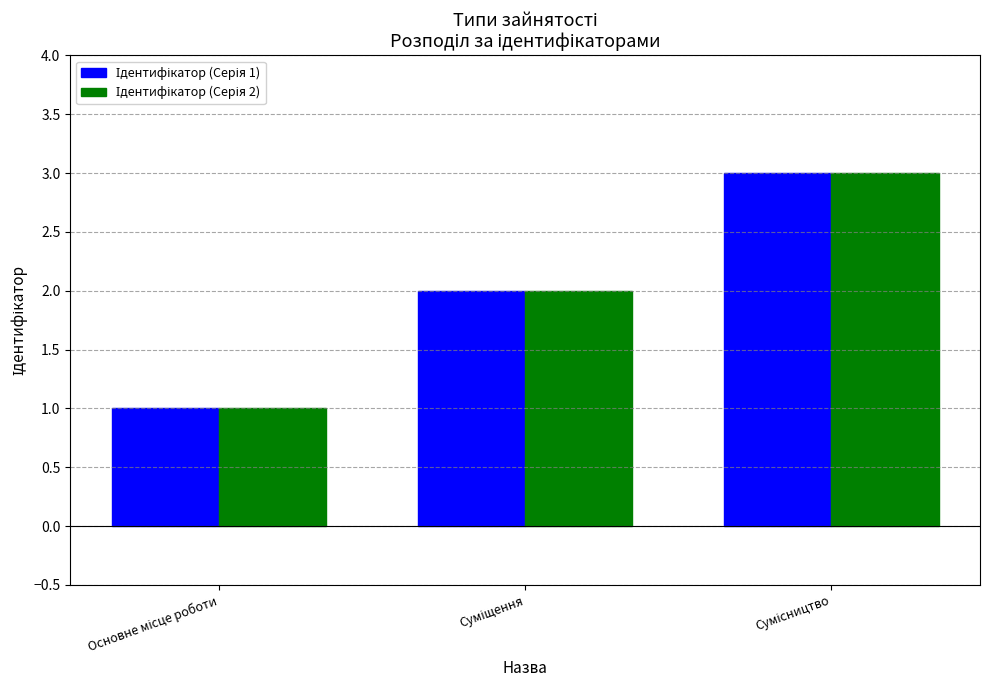

The Ідентифікатор (Серія 1) series shows 1 at Сумісництво. True or false?

False